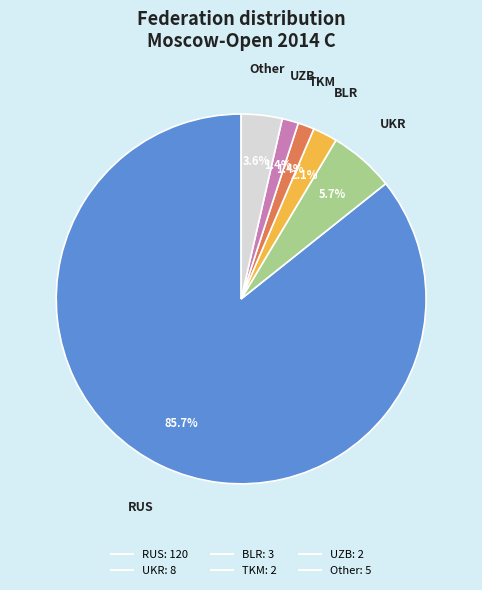

How many slices are in this pie chart?

6